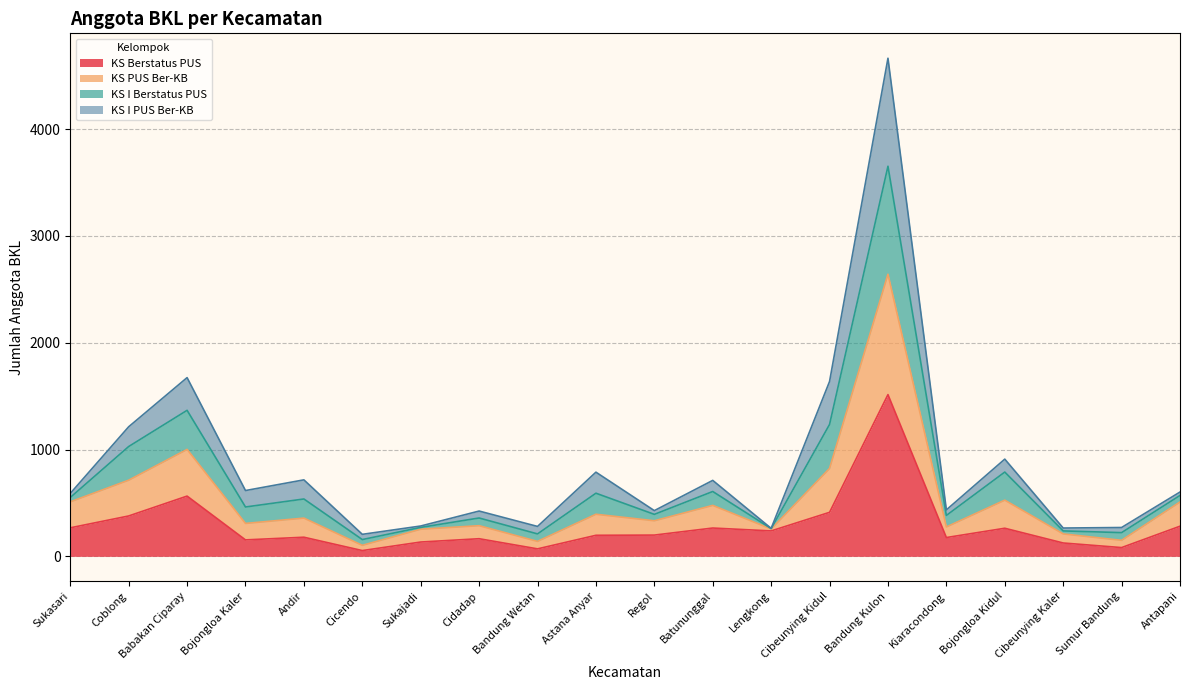

At which category is the sum across all series the highest?

Bandung Kulon